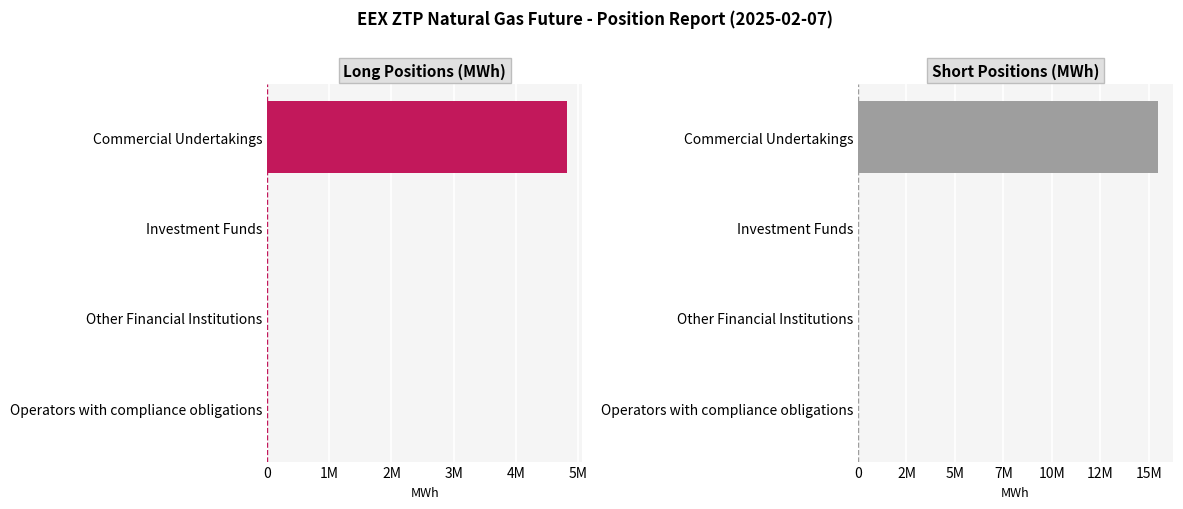

Are the bars grouped side by side (vs. stacked)?

Yes